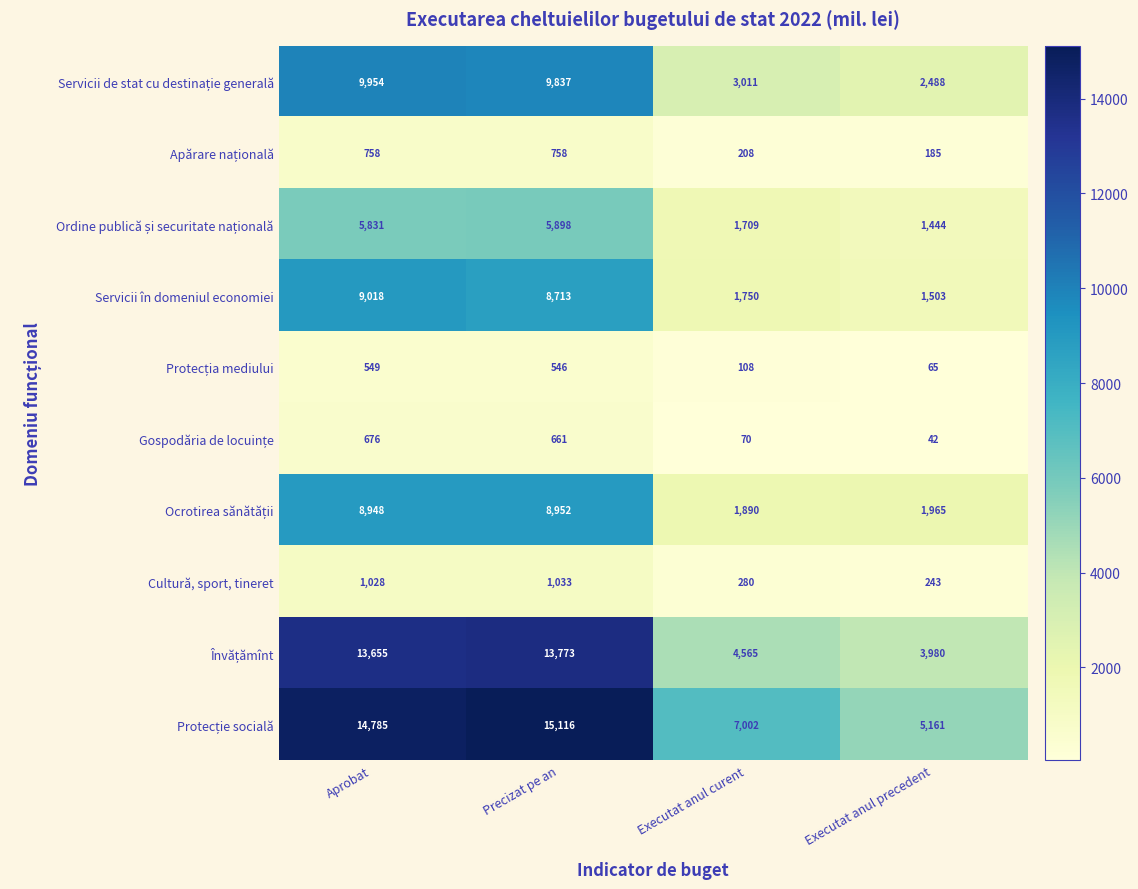

The value of Servicii în domeniul economiei at Executat anul precedent is 2245. True or false?

False